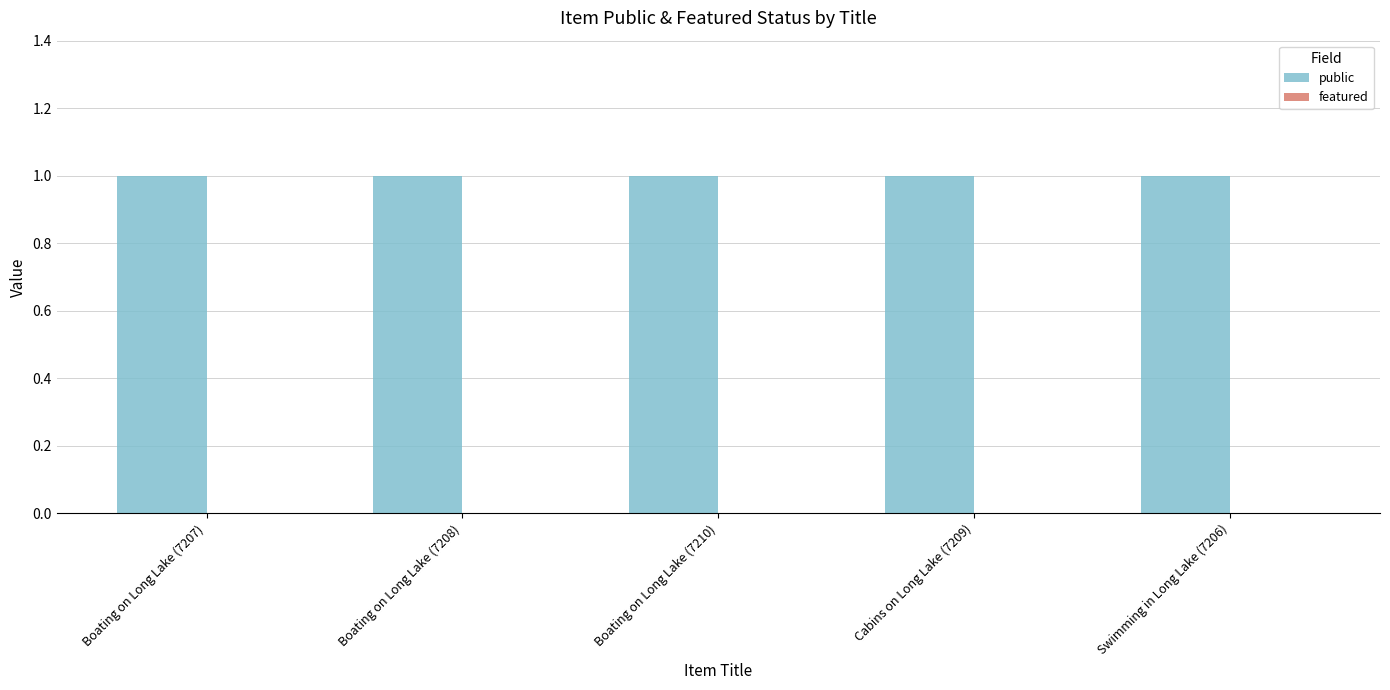

How many bars are there in each group?

2